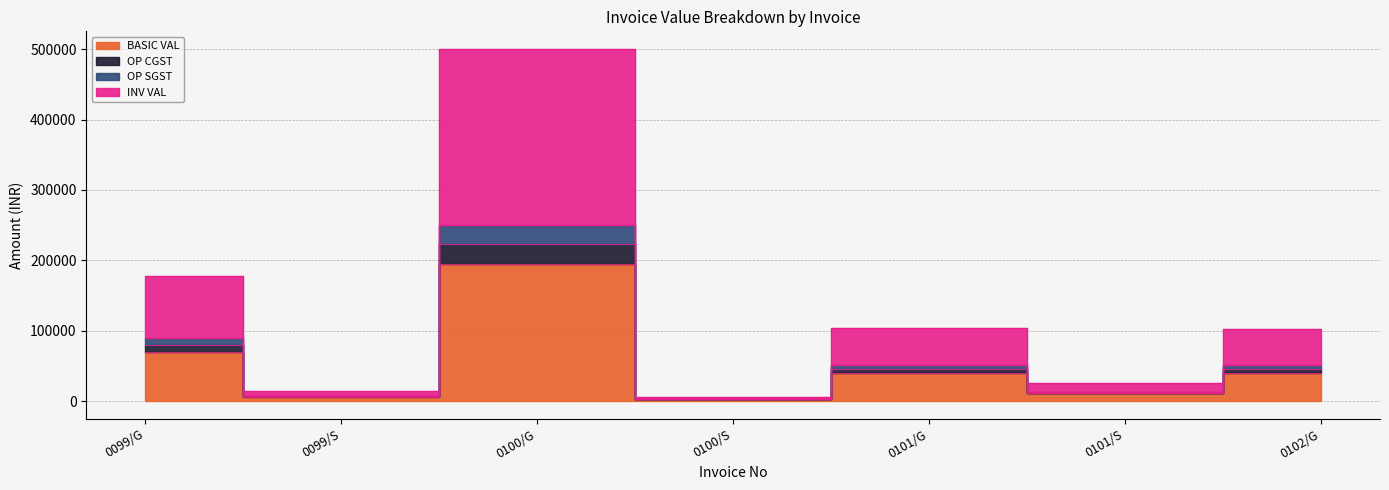

How many categories are shown in the chart?

7